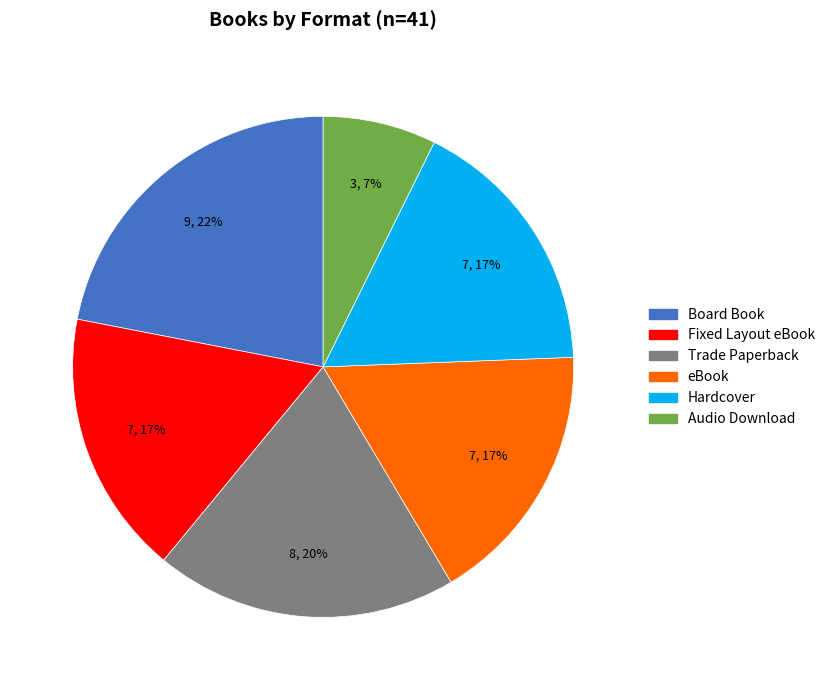

Between Audio Download and eBook, which is larger?

eBook